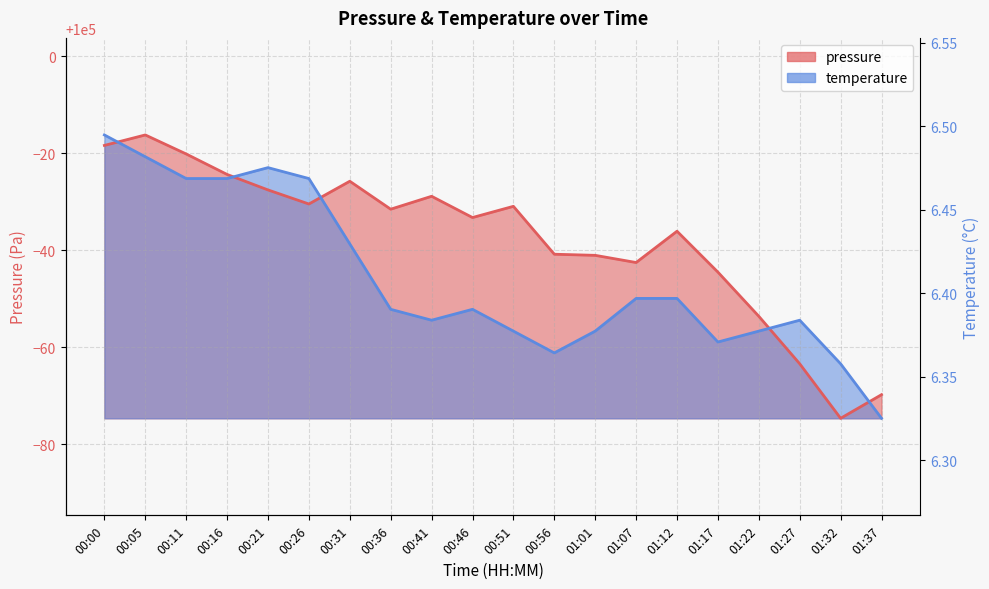

Which series has the widest spread of values?

pressure